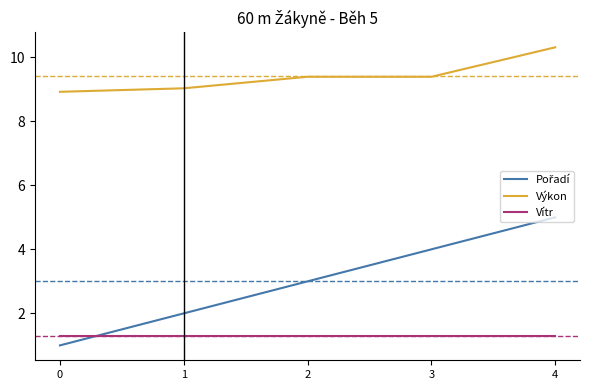

Does the chart have visible grid lines?

No